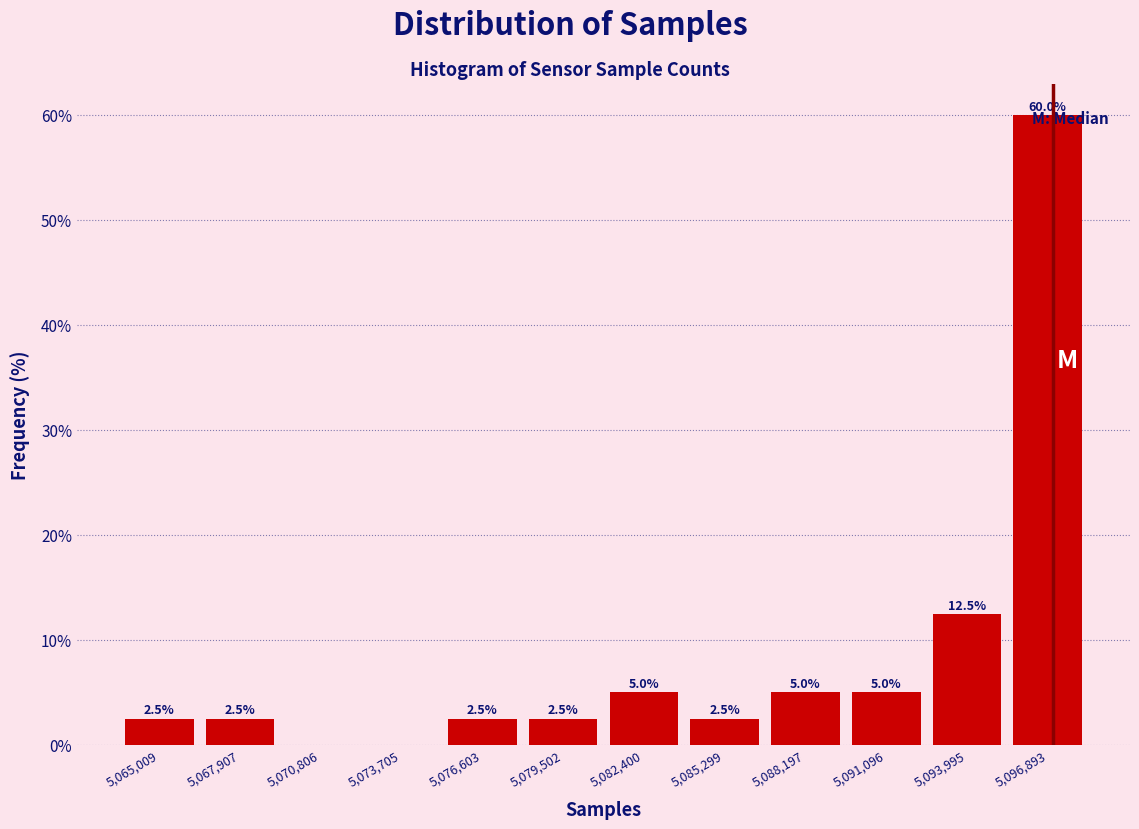

Over which range of the x-axis is the bar tallest?

5095500 to 5098500